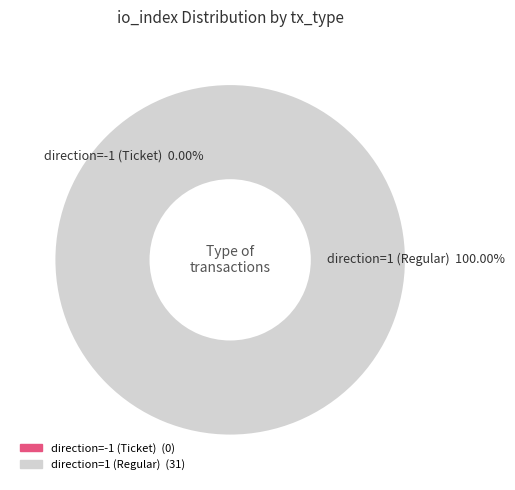

Rank the categories by value from lowest to highest.

direction=-1 (Ticket), direction=1 (Regular)